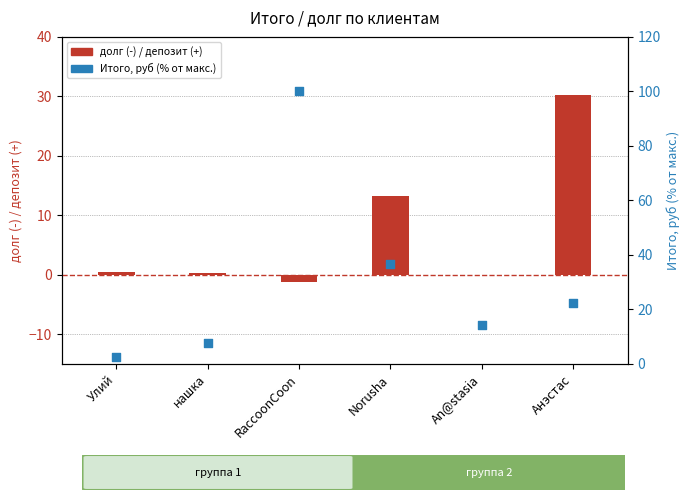

What is the total value across all series at Улий?

3.0